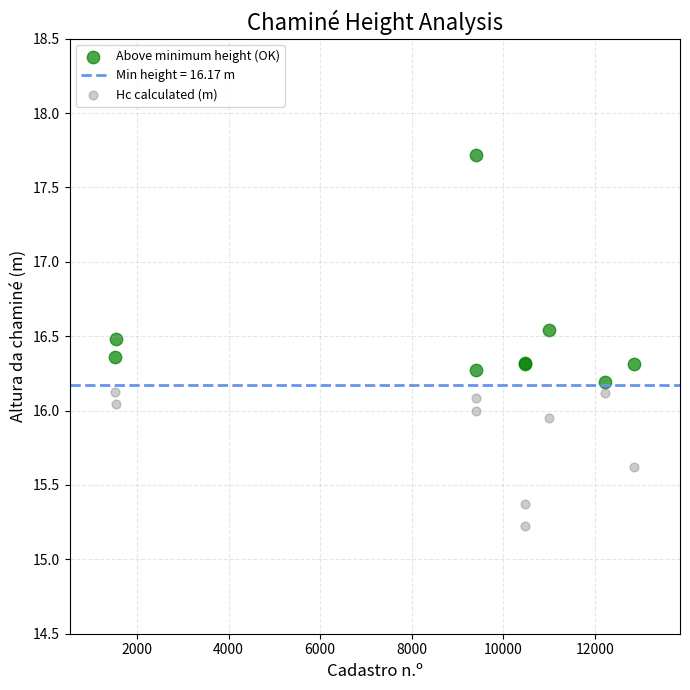

In the Hc calculated (m) series, what Y value is closest to 15?

15.2